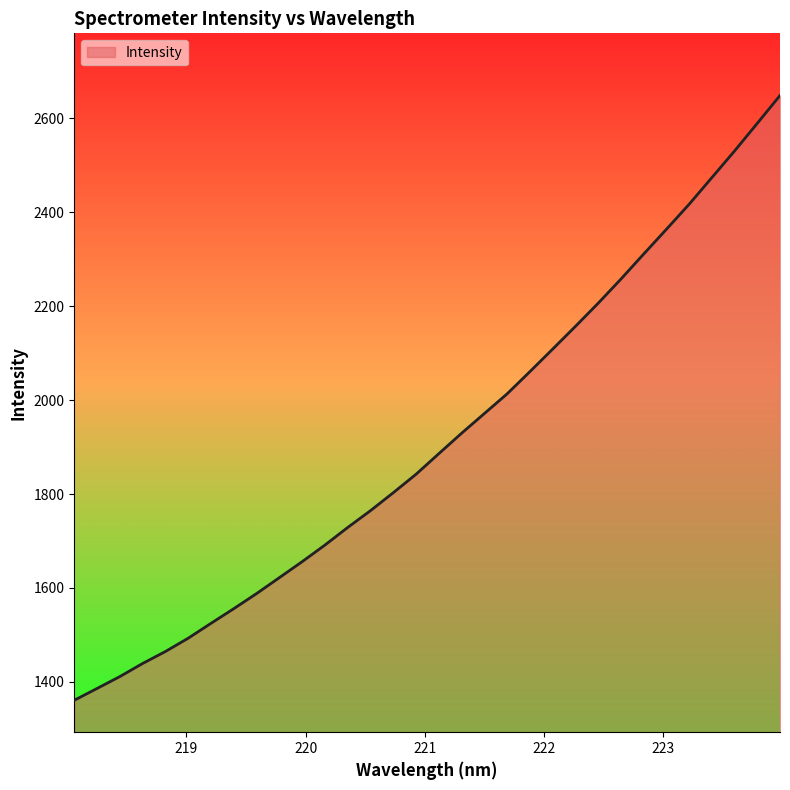

What is the greatest value displayed?

2648.8